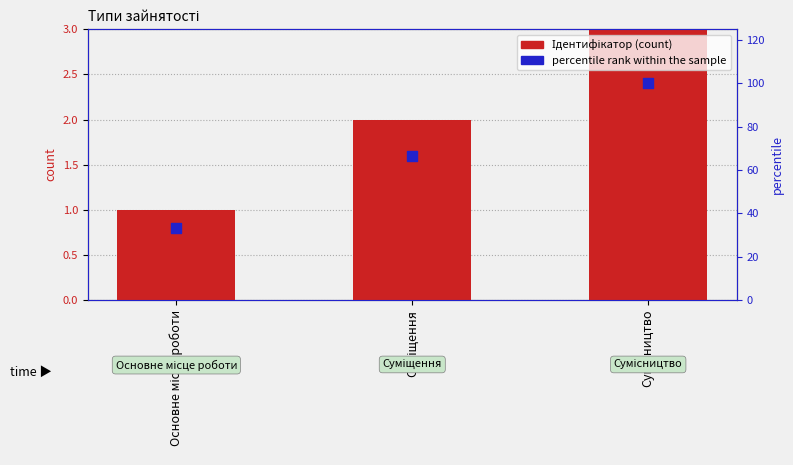

What are all the series names shown in the legend?

Ідентифікатор, percentile rank within the sample